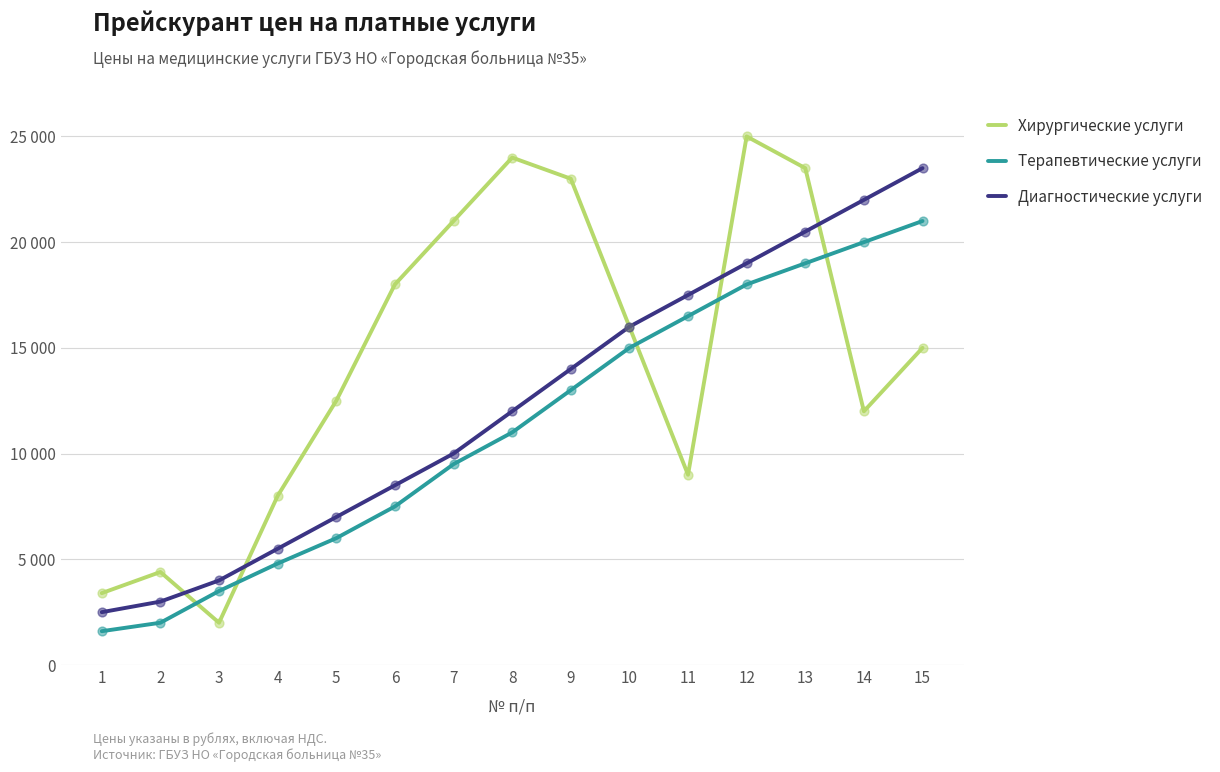

Is this an area chart (filled region under the line)?

No